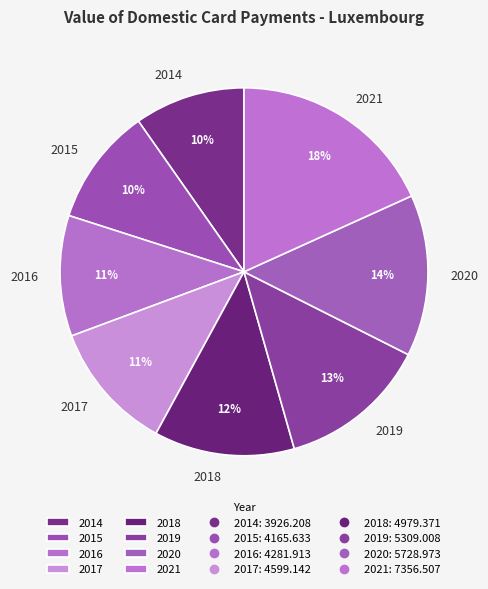

Is 2018 the majority of the pie?

No